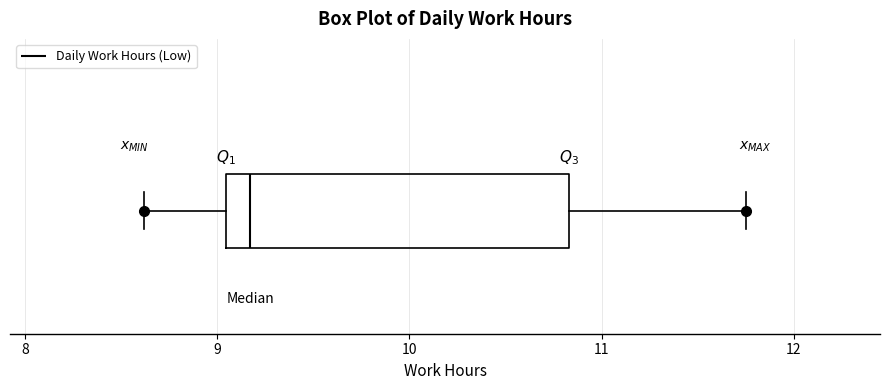

Transcribe this box plot: give where the median line is, the range the box spans, and where the two whiskers end, as read against the x-axis. The values are not printed on the chart, so give them approximately, as read against the axis.

median 9.2, box 9.0 to 10.8, whiskers 8.6 to 11.8